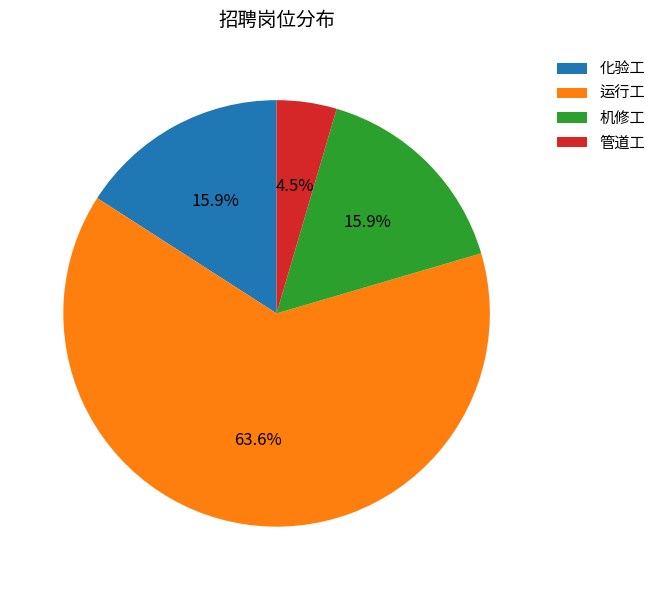

Count the number of slices in the pie.

4